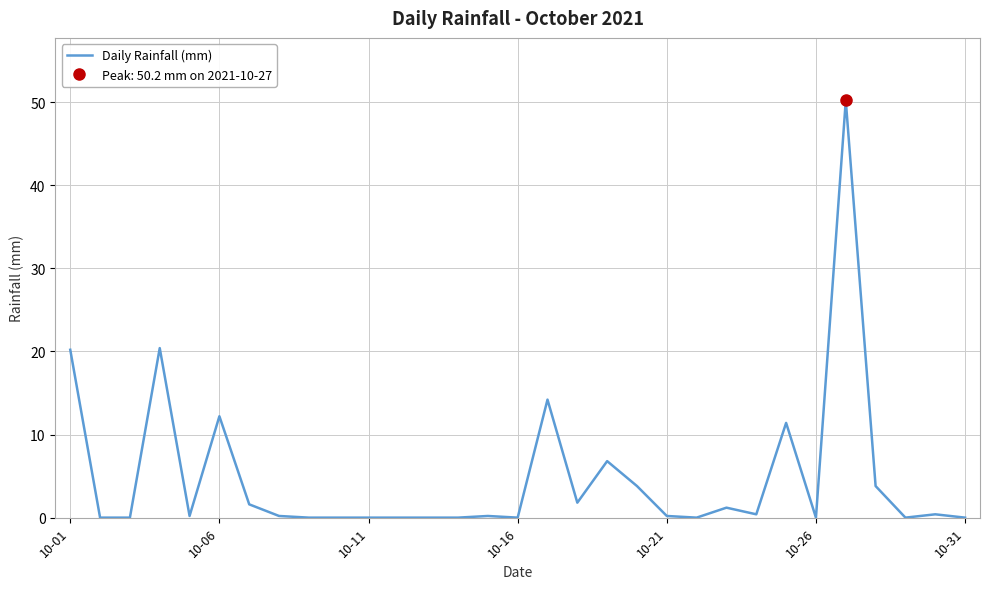

The chart shows a value of 20.2 at 10-01. True or false?

True